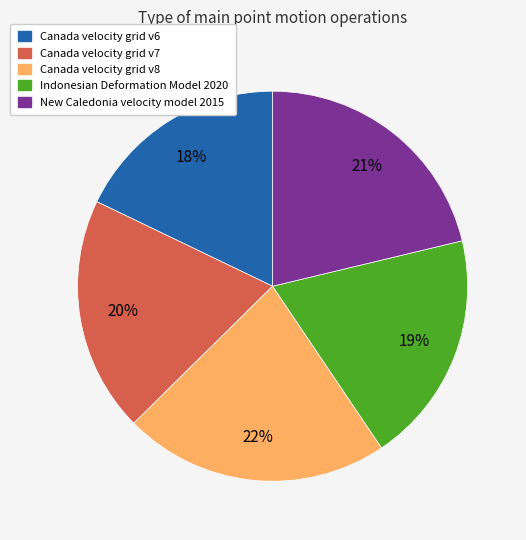

How many slices are in this pie chart?

5